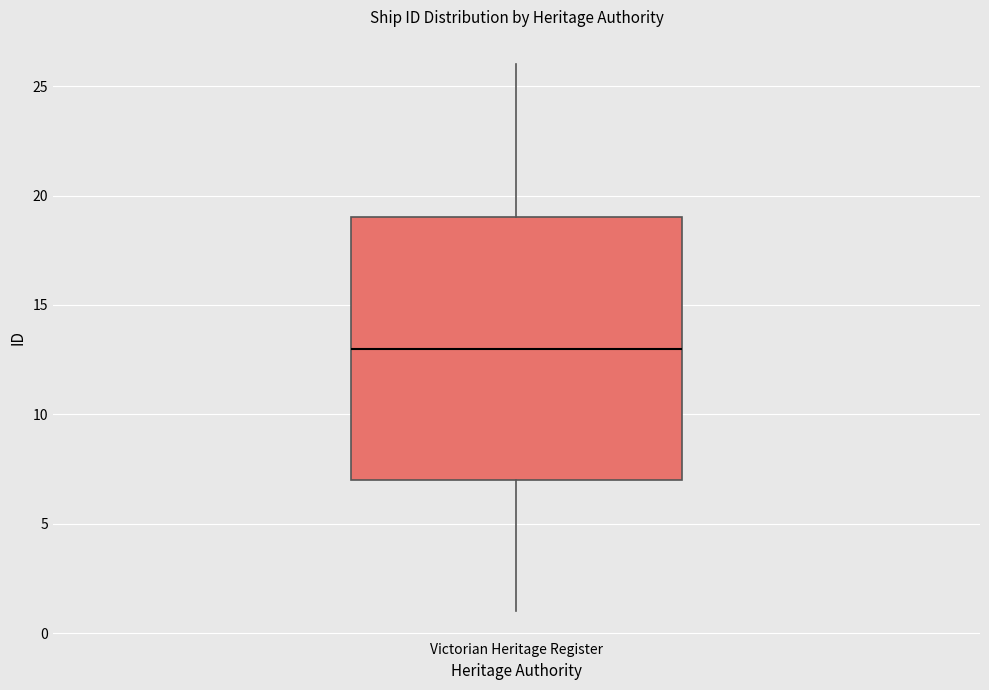

Where does the median line of the box for Victorian Heritage Register sit on the y-axis? The values are not printed on the chart, so give them approximately, as read against the axis.

13